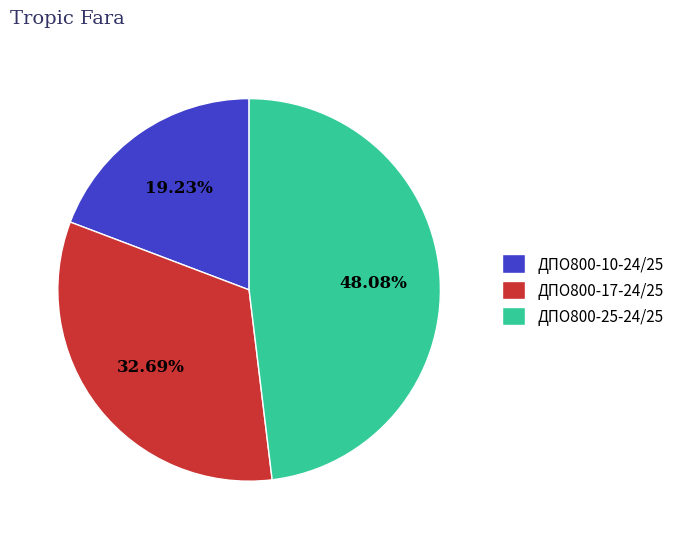

Is there a majority slice in this chart?

No